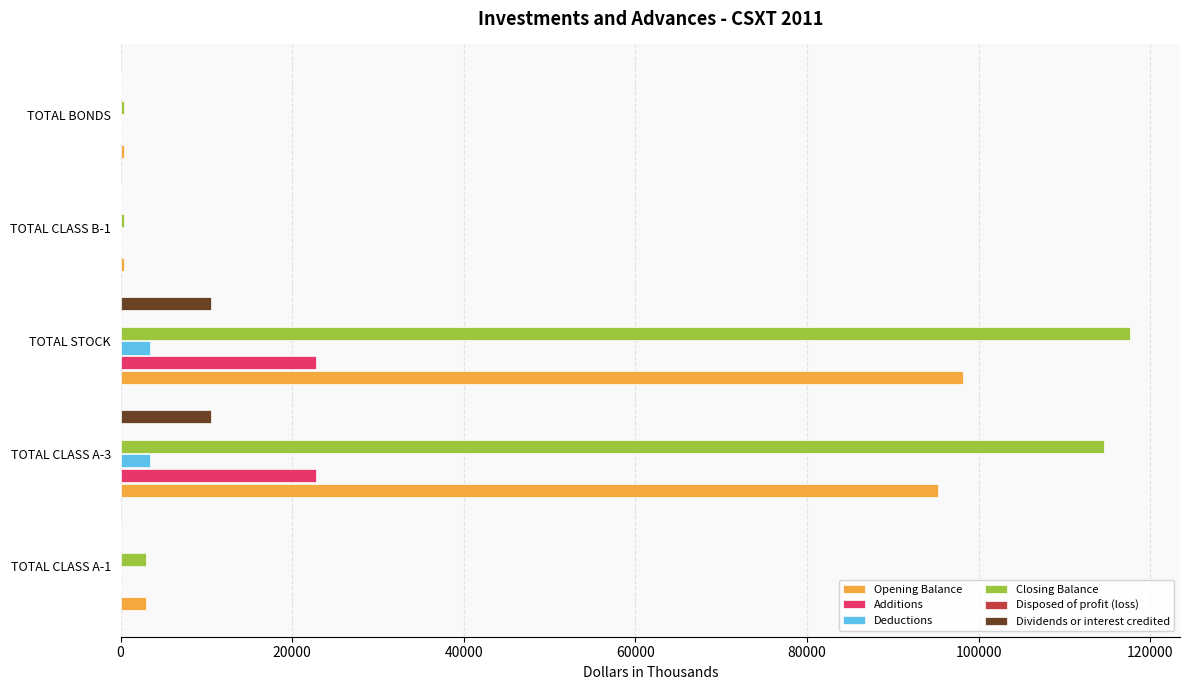

How many groups of bars are there?

5